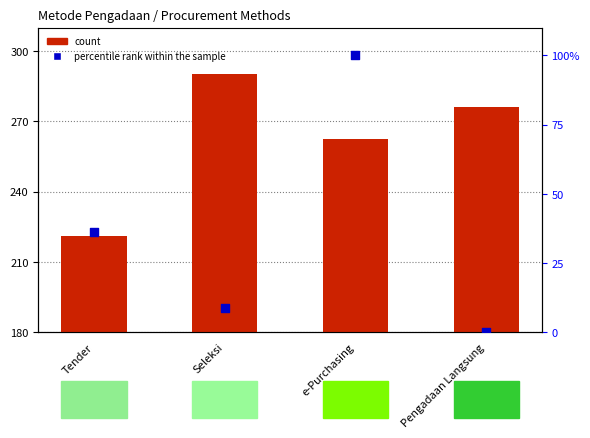

Which series has the largest total across all categories?

count